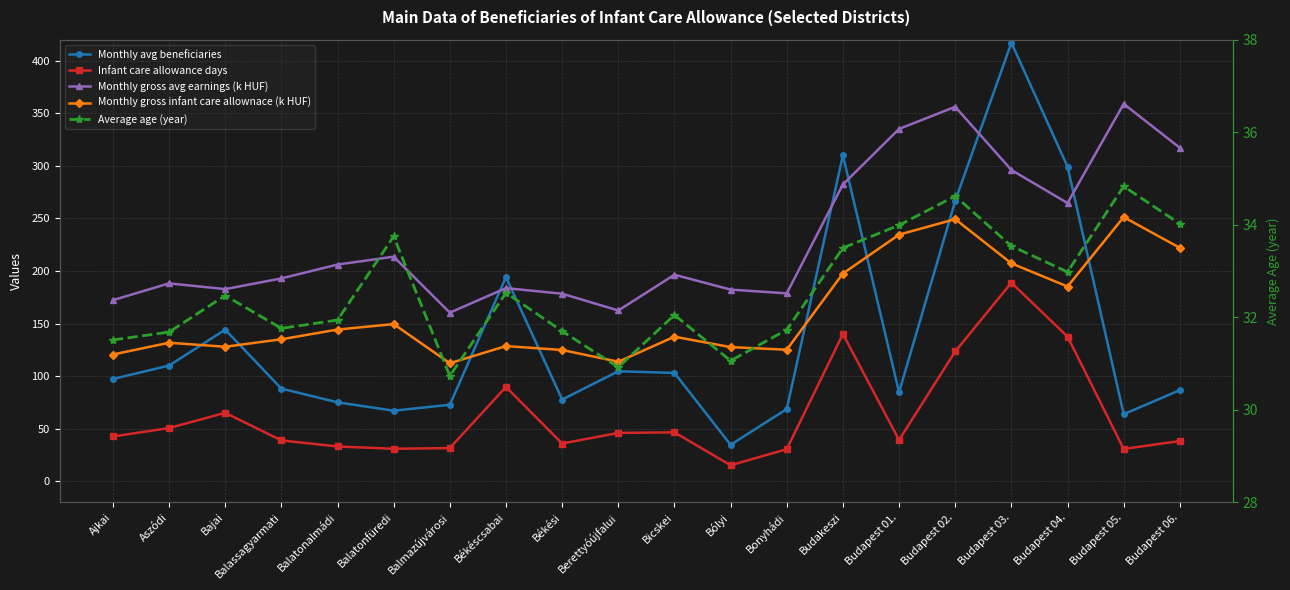

The Monthly gross infant care allownace (k HUF) series shows 249.3 at Budapest 02.. True or false?

True